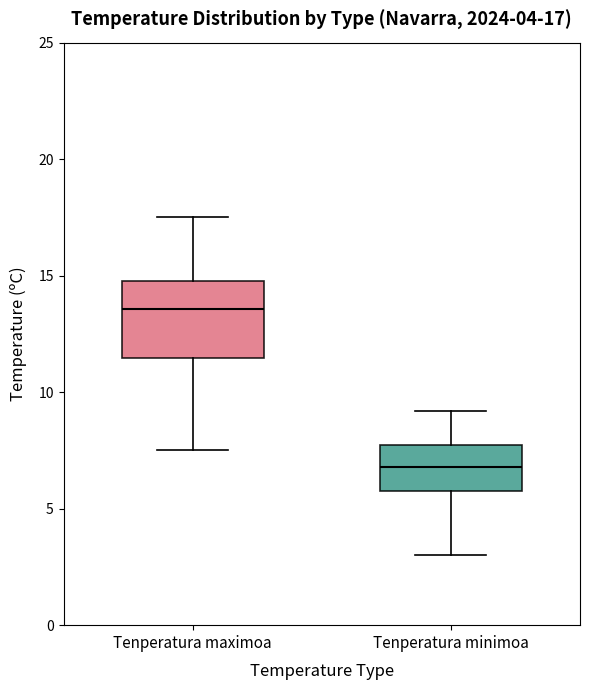

Which box's median line is the lowest?

Tenperatura minimoa